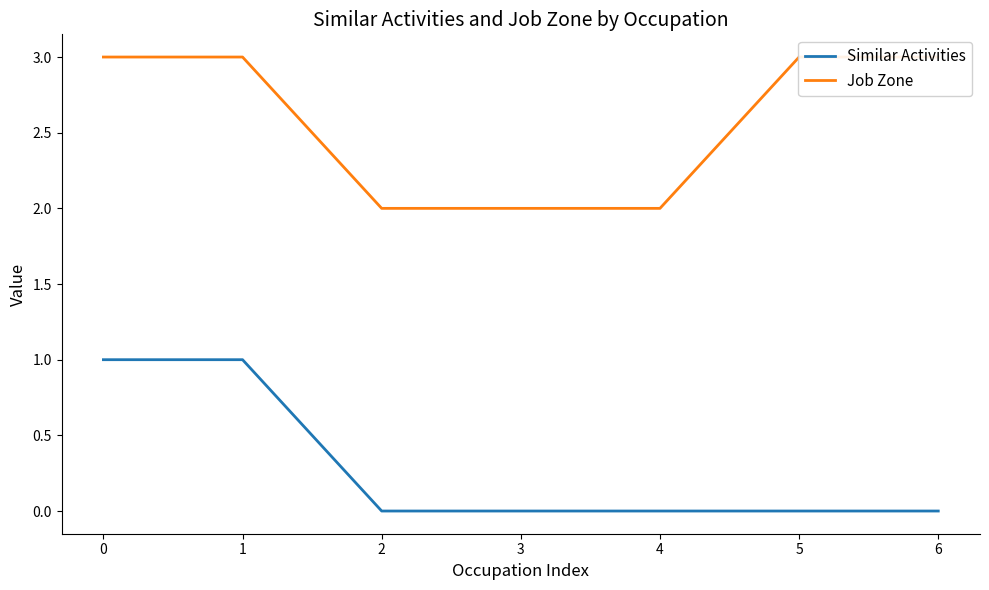

At which label is Job Zone closest to 2?

2